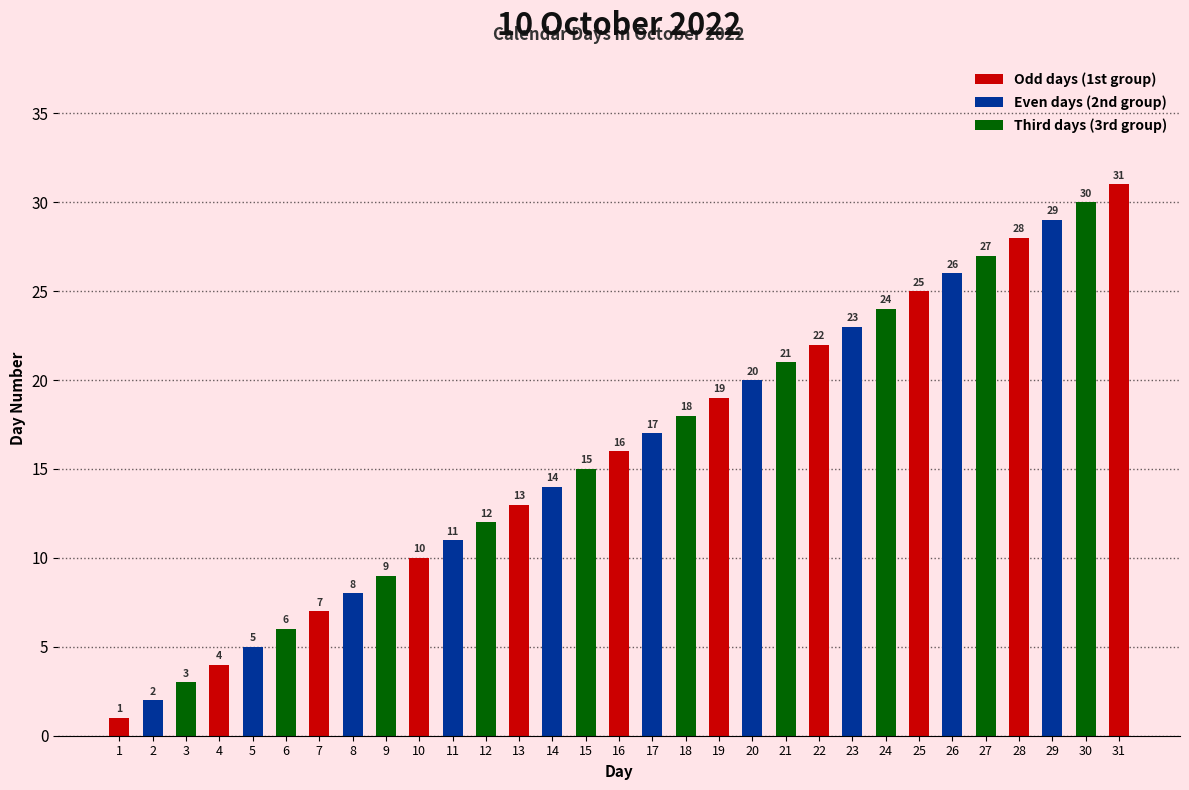

What is the sum of all values?

496